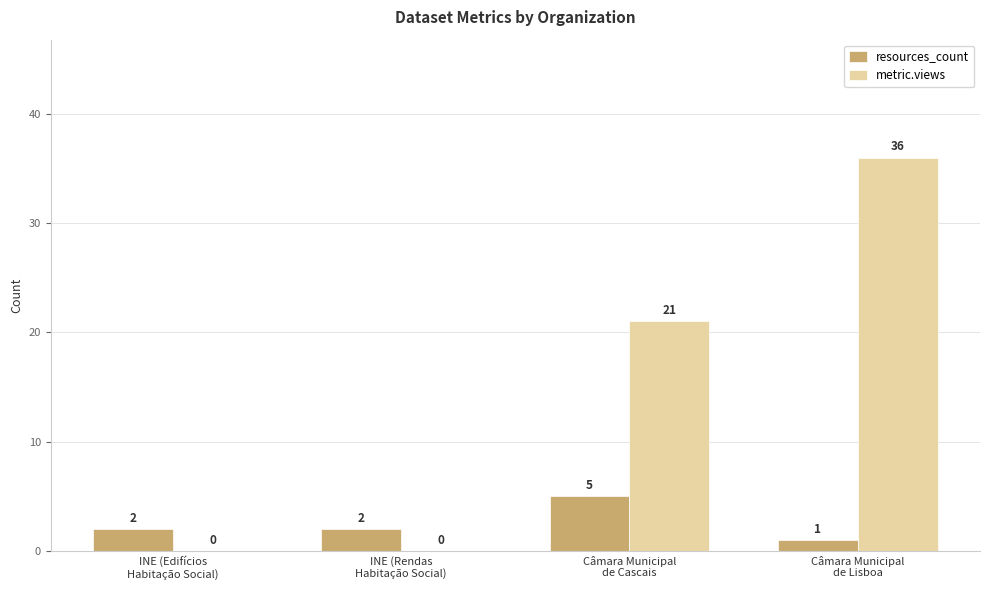

What is the maximum value shown in the chart?

36